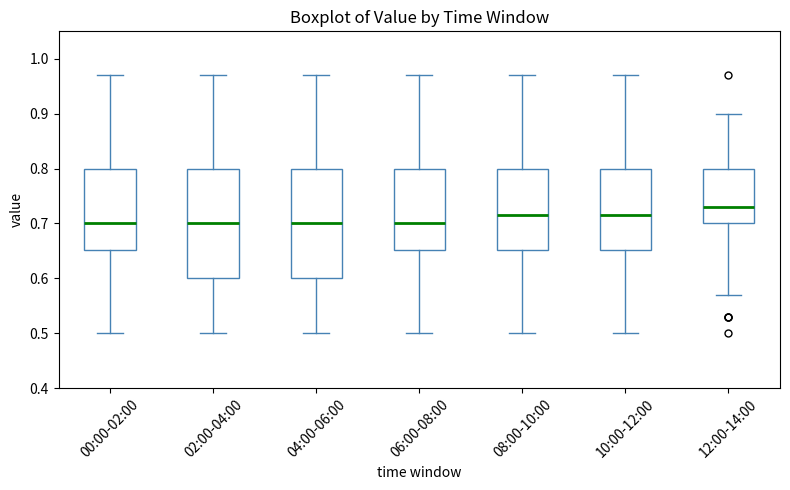

Where does the lower whisker of the box for 04:00-06:00 end on the y-axis? The values are not printed on the chart, so give them approximately, as read against the axis.

0.50